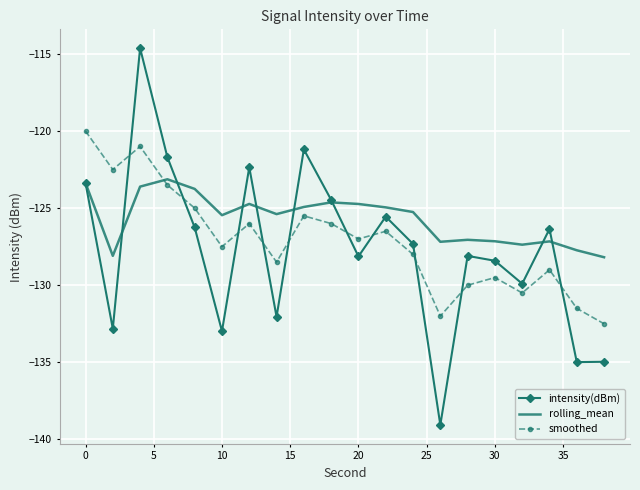

What is the minimum value for intensity(dBm)?

-139.1